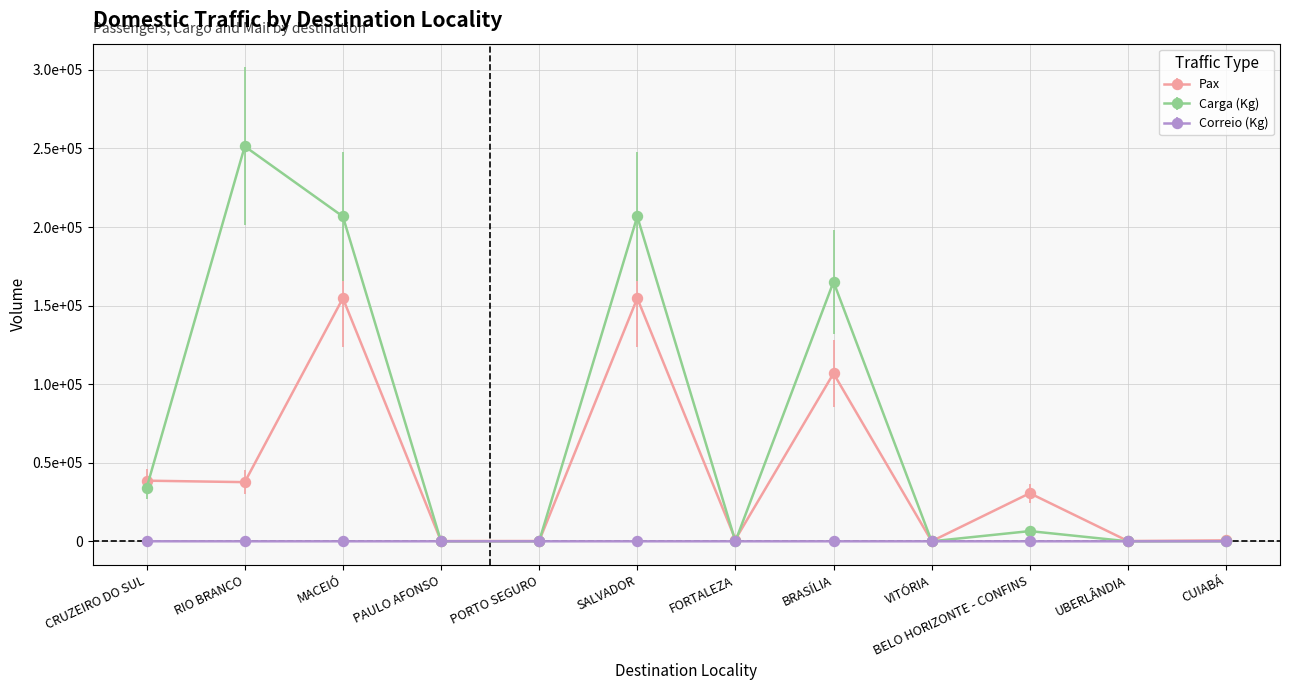

At which label does Pax reach its minimum?

VITÓRIA